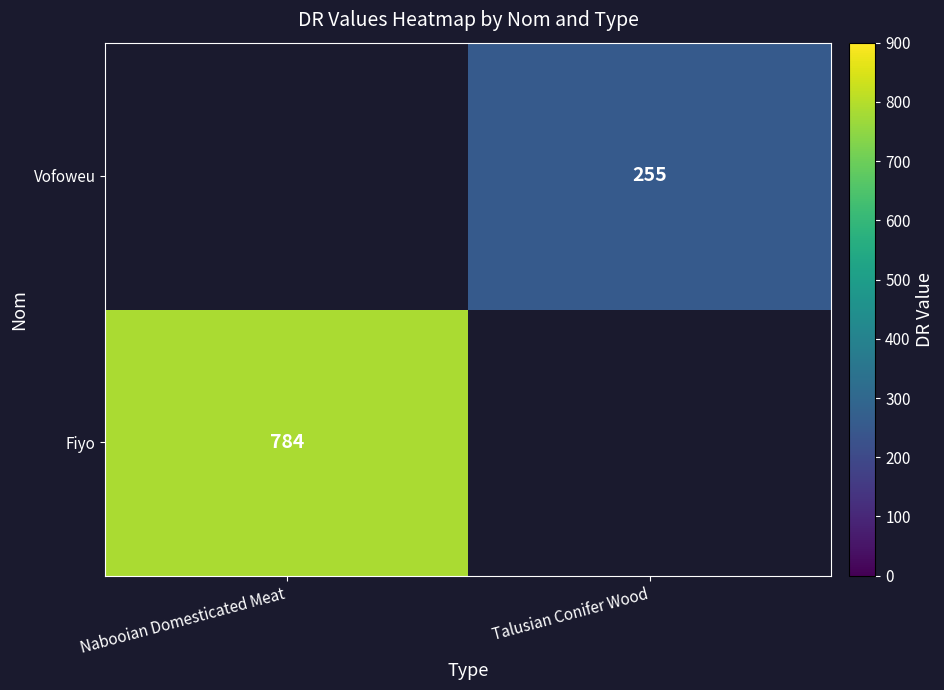

The value of Fiyo at Nabooian Domesticated Meat is 1226. True or false?

False